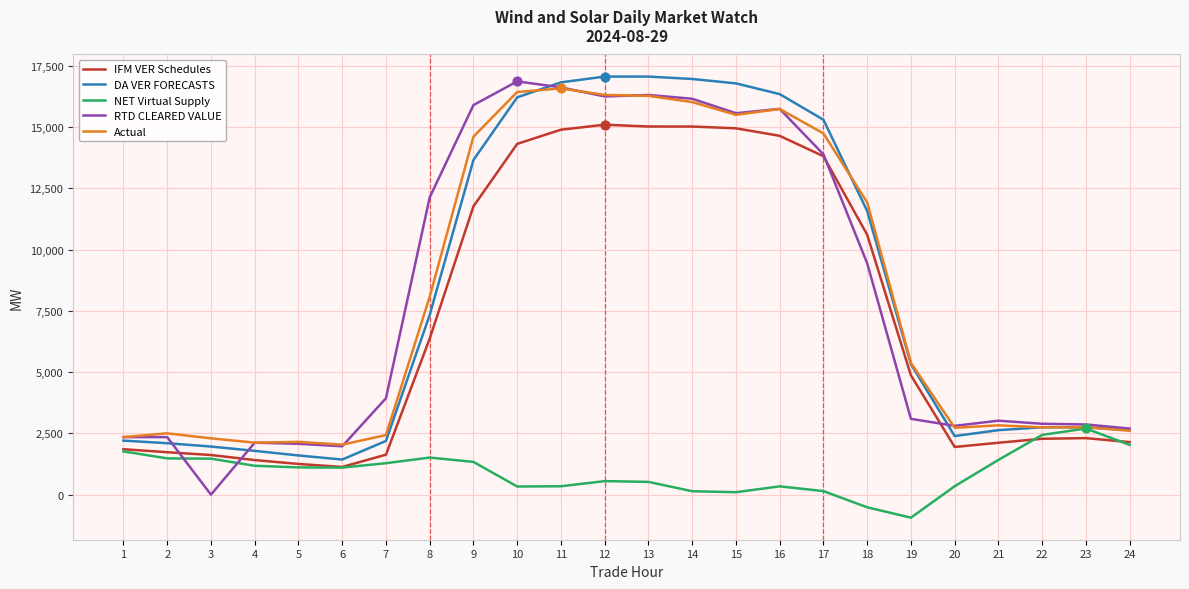

What is the difference between the highest and lowest values at 8?

10621.9